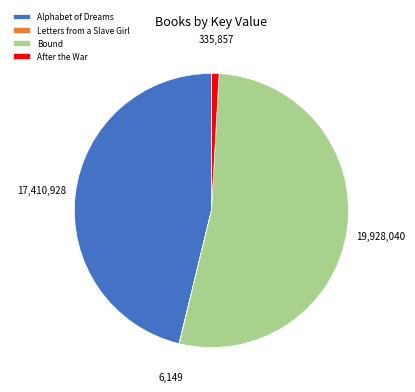

Which has a higher value, Alphabet of Dreams or After the War?

Alphabet of Dreams